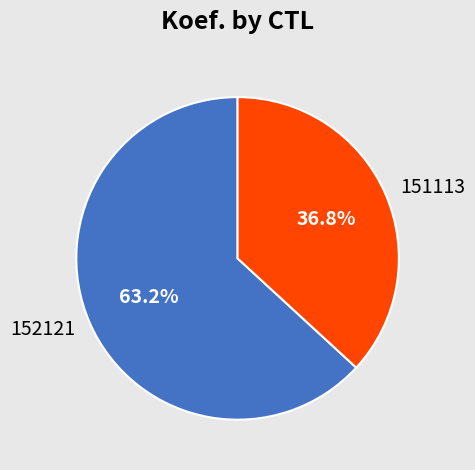

What percentage is the 151113 slice, to the nearest percent?

37%